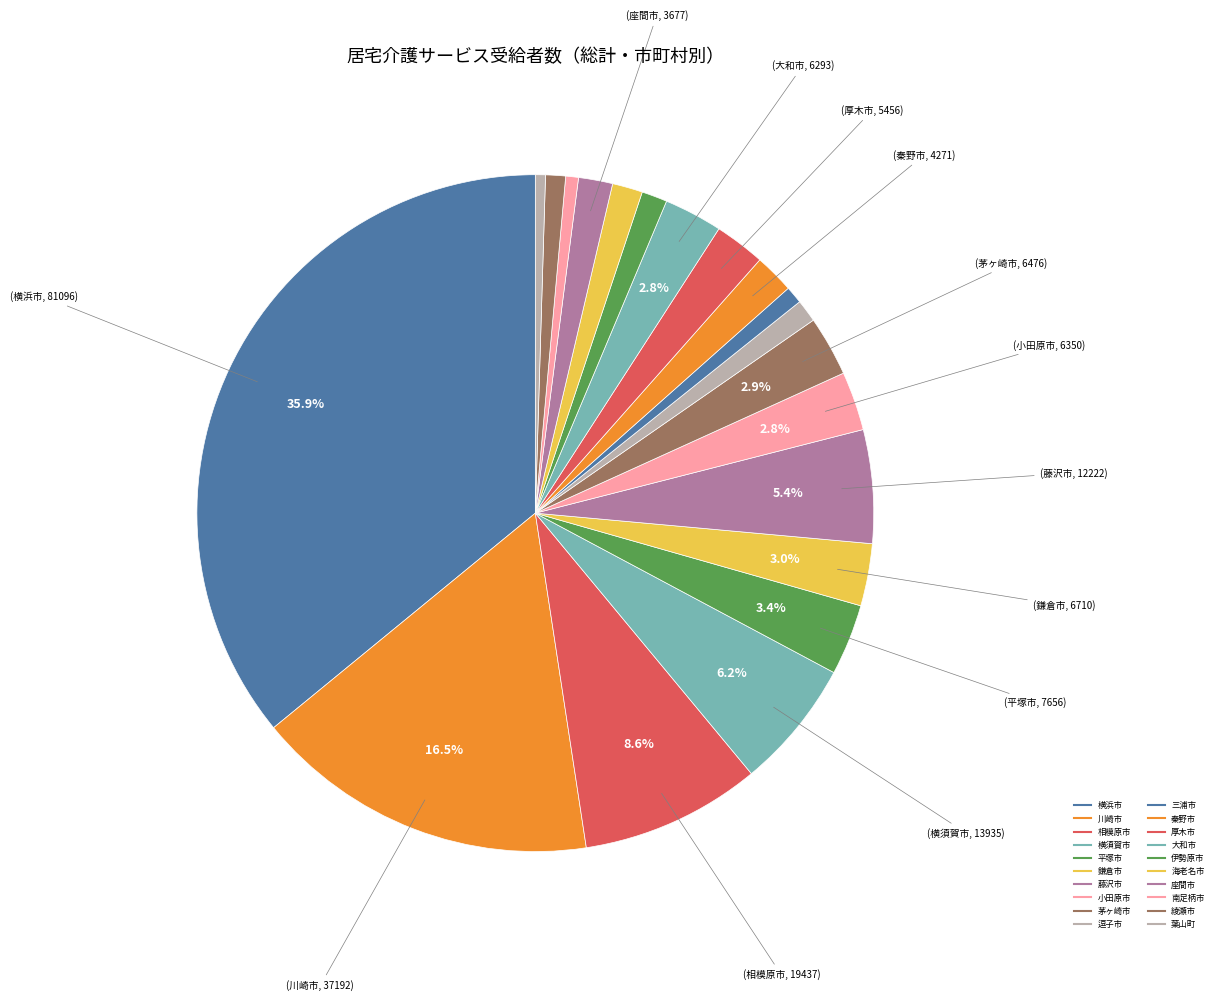

Is there a majority slice in this chart?

No